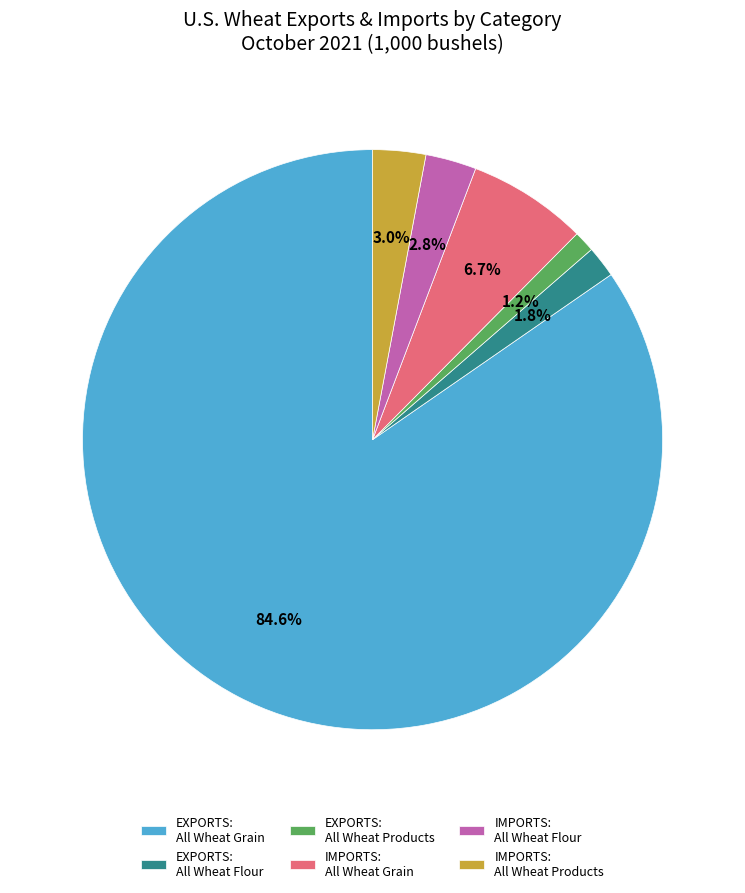

Which has a higher value, EXPORTS: All Wheat Products or IMPORTS: All Wheat Products?

IMPORTS: All Wheat Products